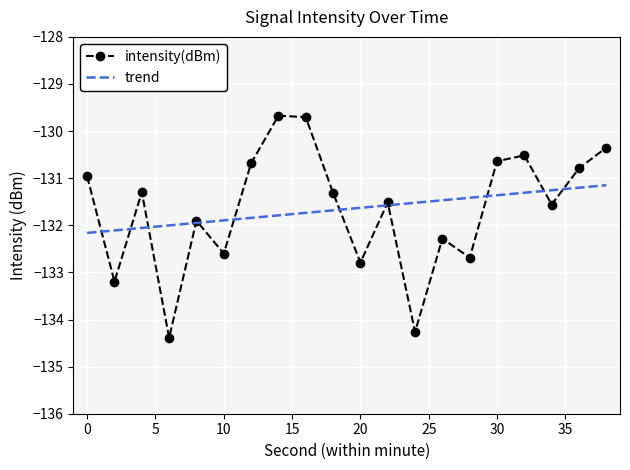

List the series in order of their peak value, highest first.

intensity(dBm), trend